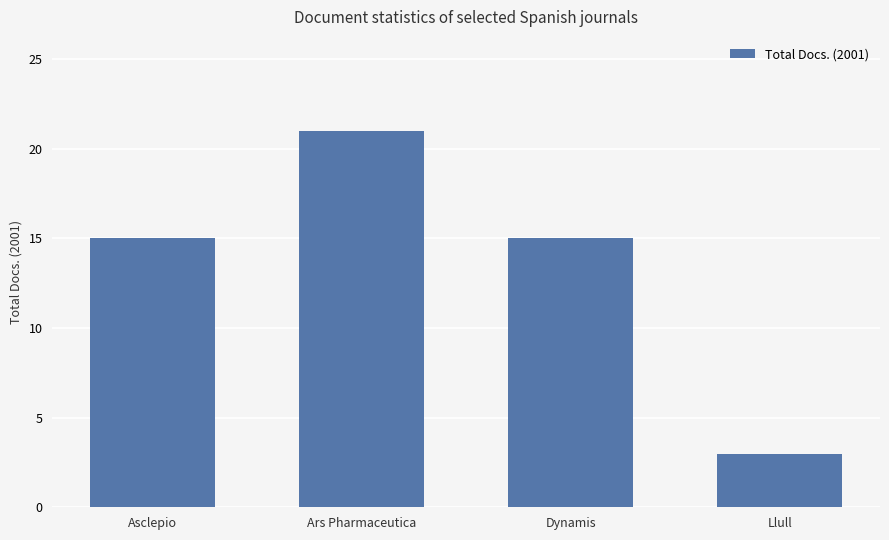

What is the label of the 1st bar from the left?

Asclepio